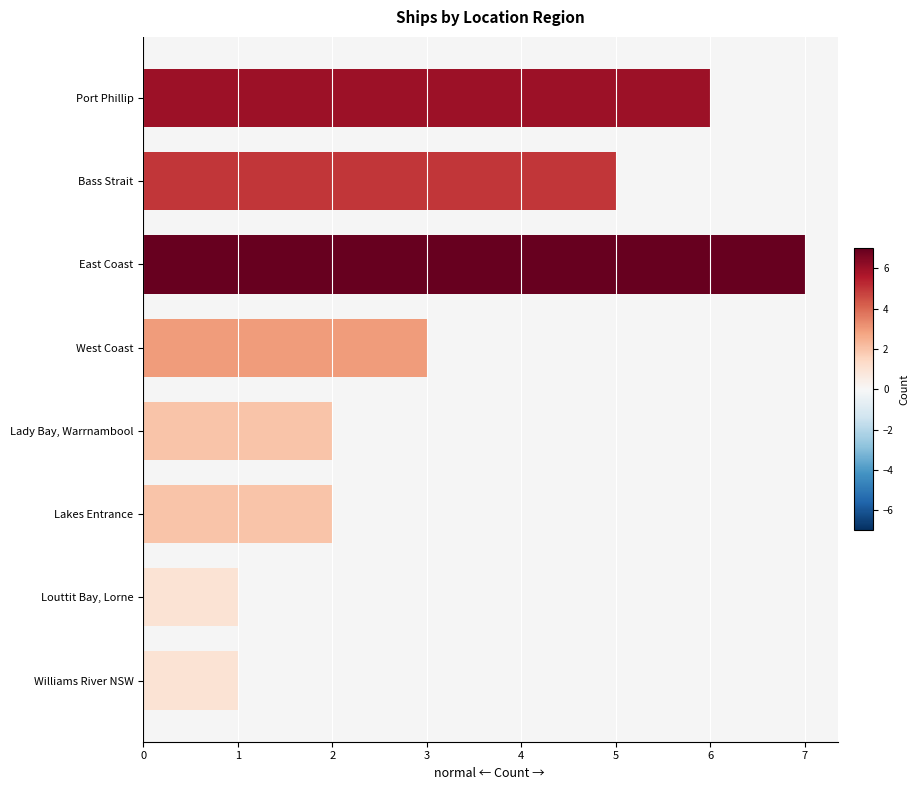

True or false: the data shows 3 at West Coast.

True